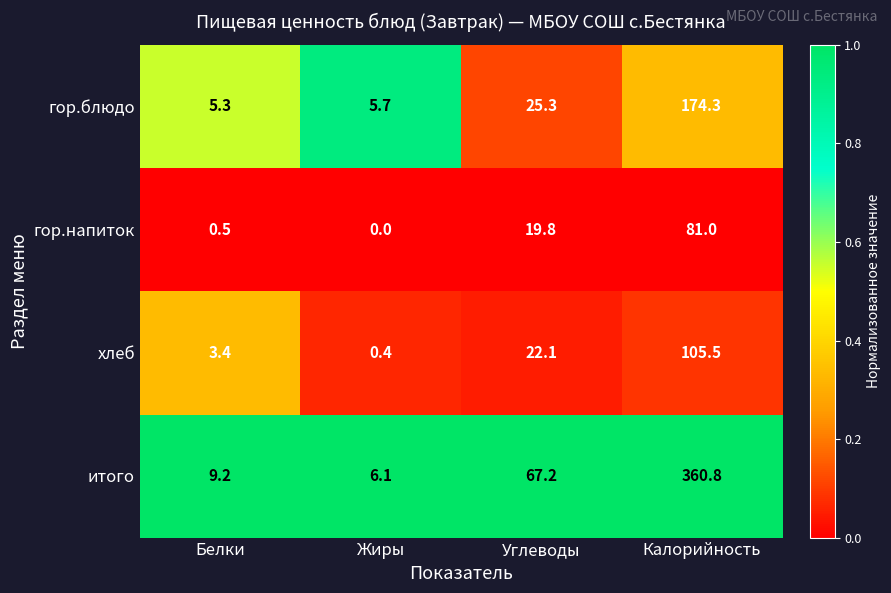

Which series has the largest range (max minus min)?

итого